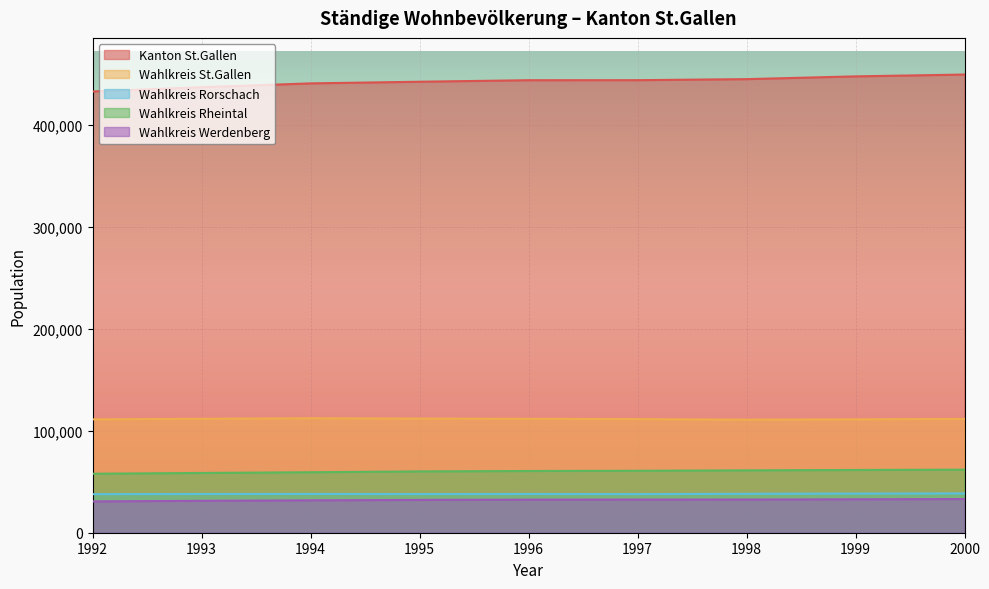

Which series has the widest spread of values?

Kanton St.Gallen